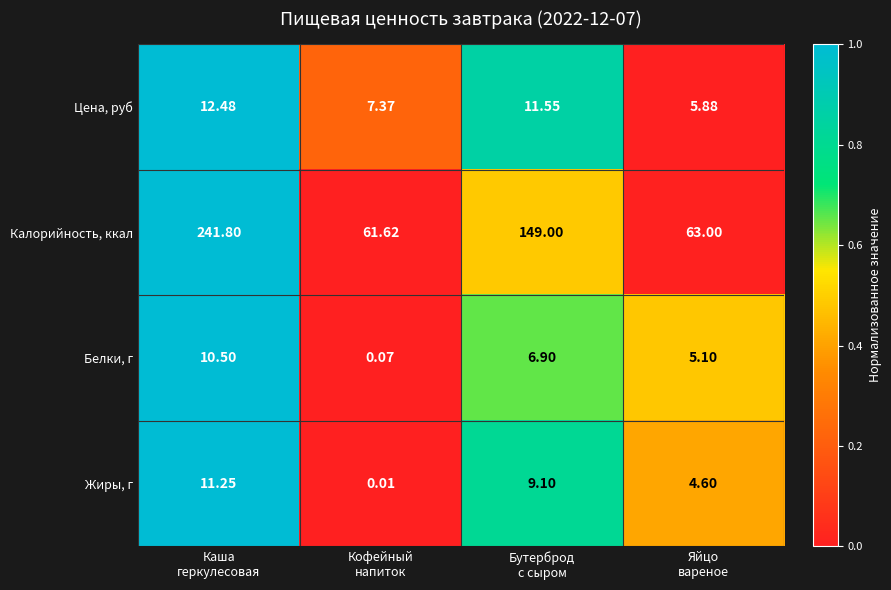

At which category does the chart reach its minimum across all series?

Кофейный
напиток